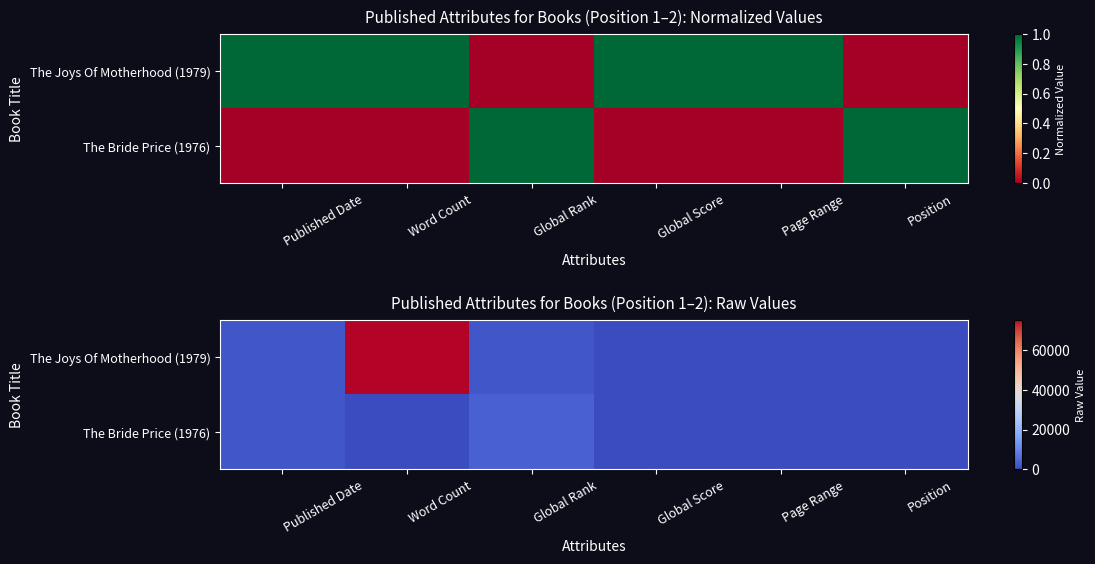

Where is The Bride Price (1976) nearest to the value 1857?

Published Date